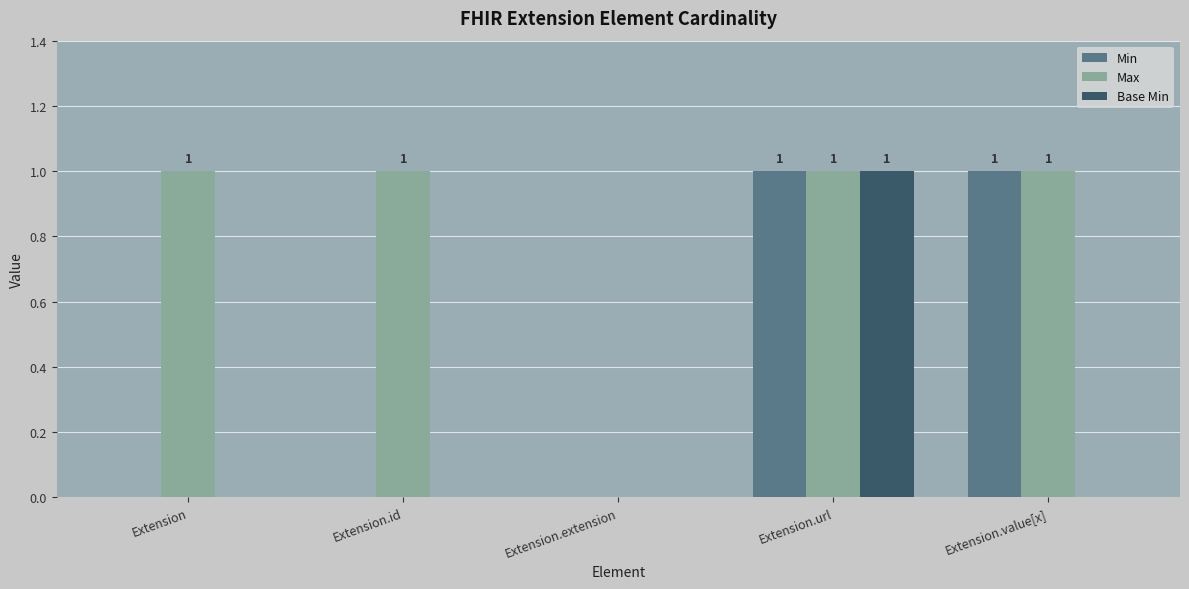

Which series has the largest total across all categories?

Max